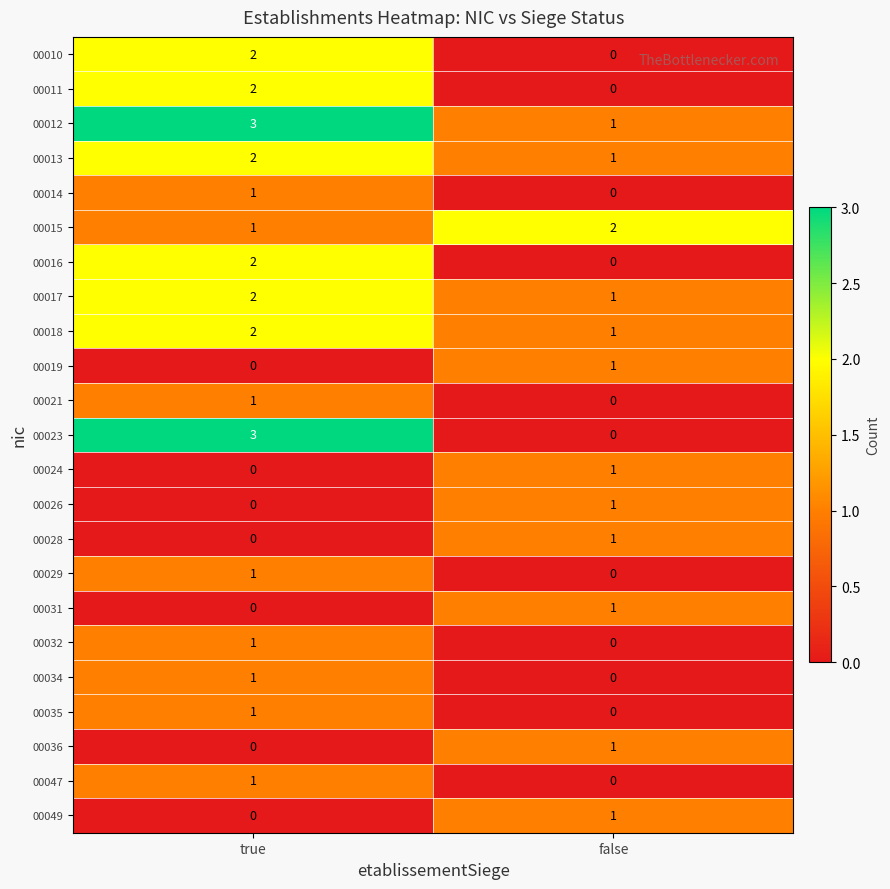

What is the sum of the 00018 values at false and true?

3